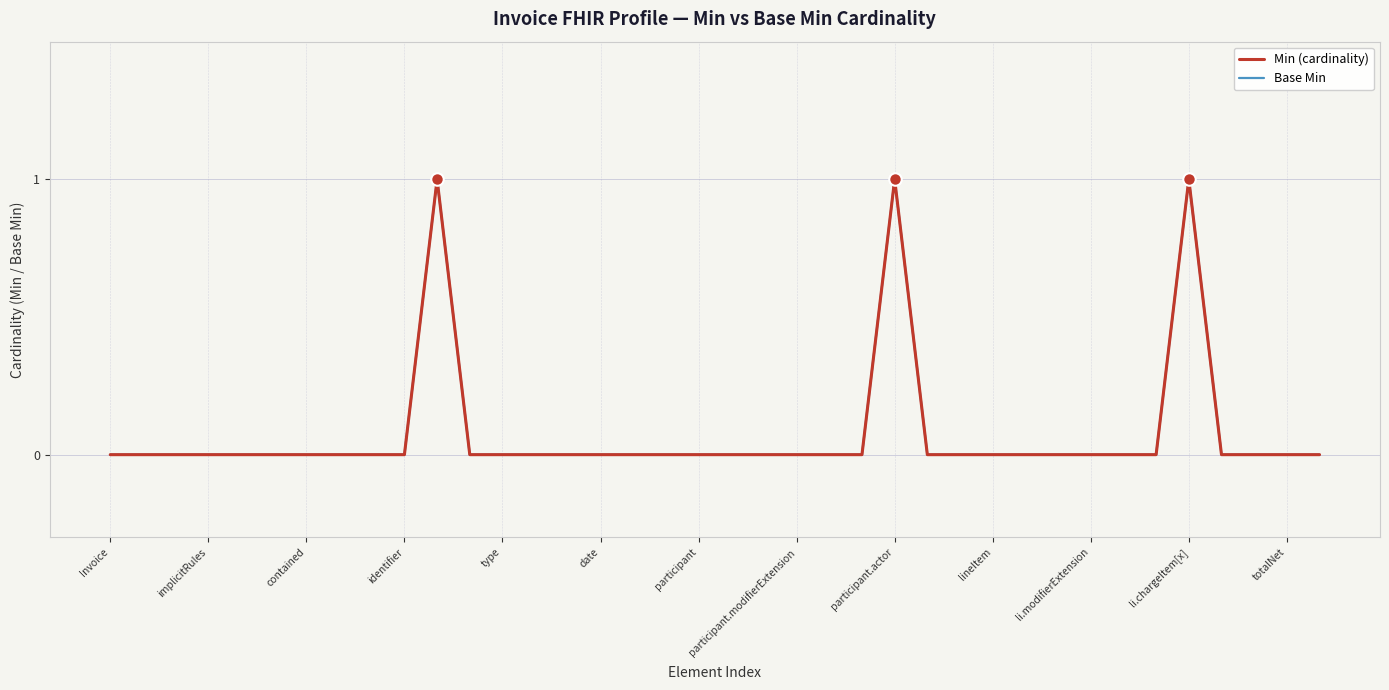

Does the chart display data point markers on the line(s)?

No